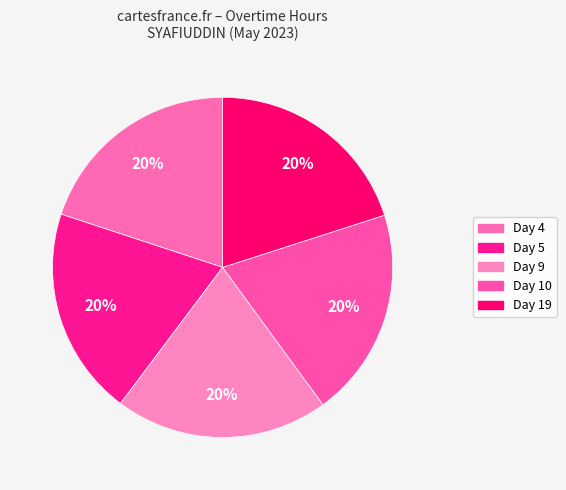

How many slices are in this pie chart?

5